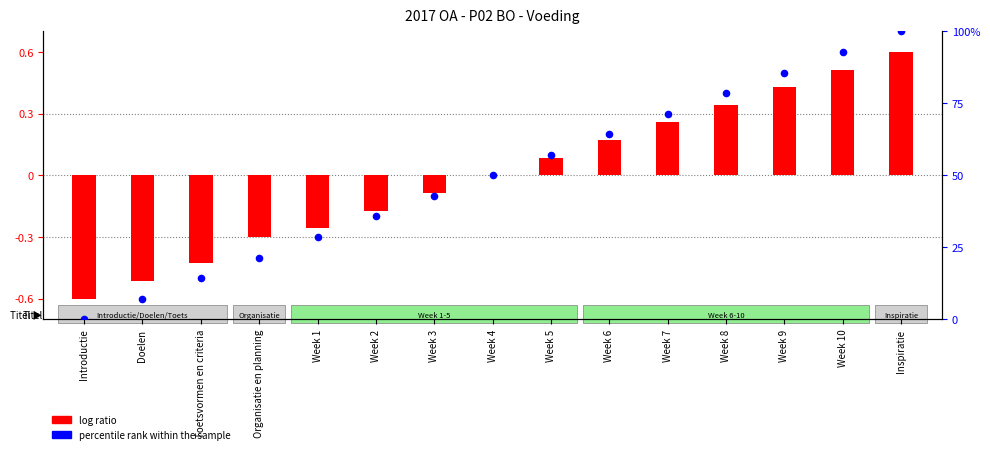

What is the total value across all series at Week 2?

35.5